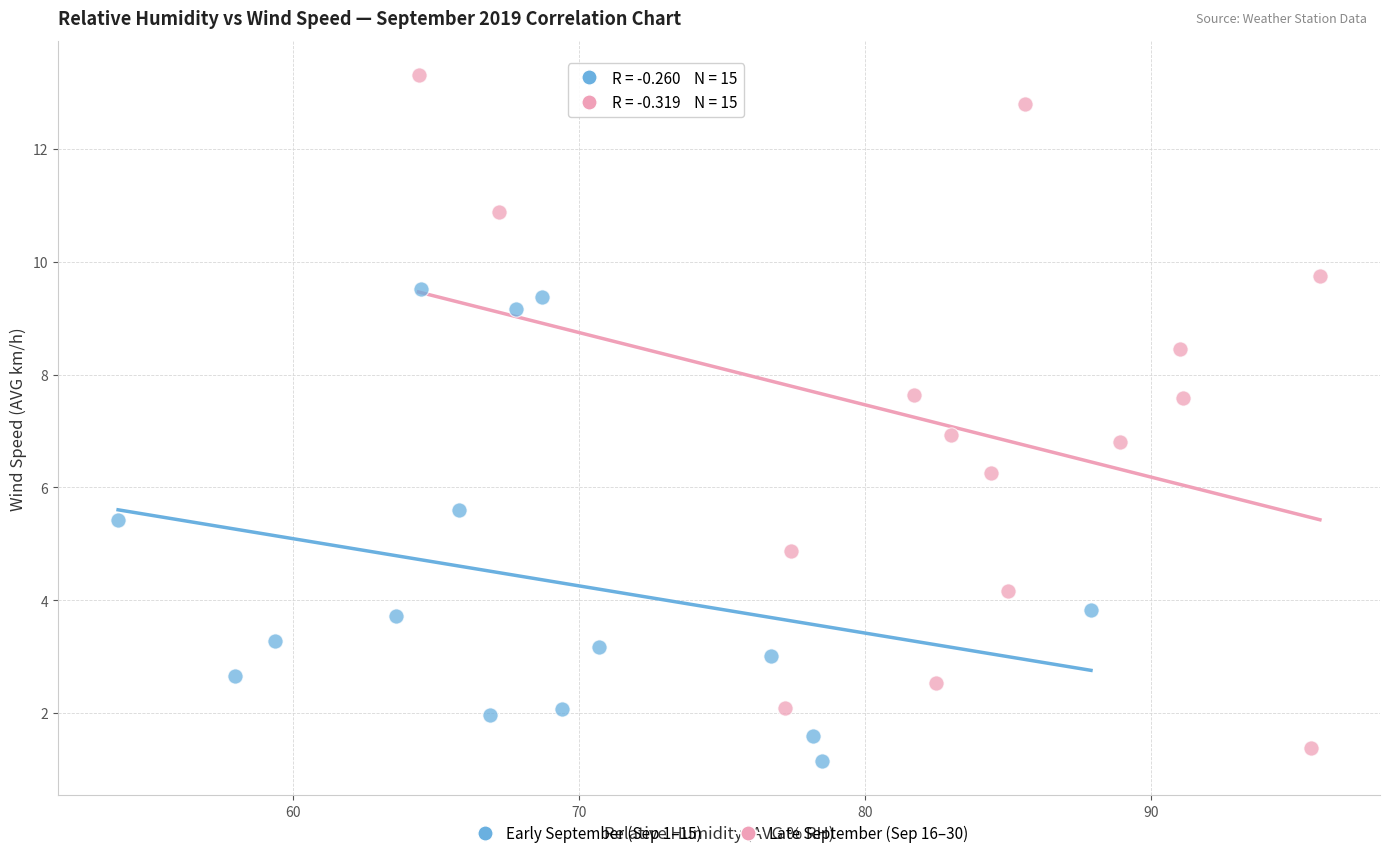

Which series has the widest spread of Y values?

Late September (Sep 16–30)